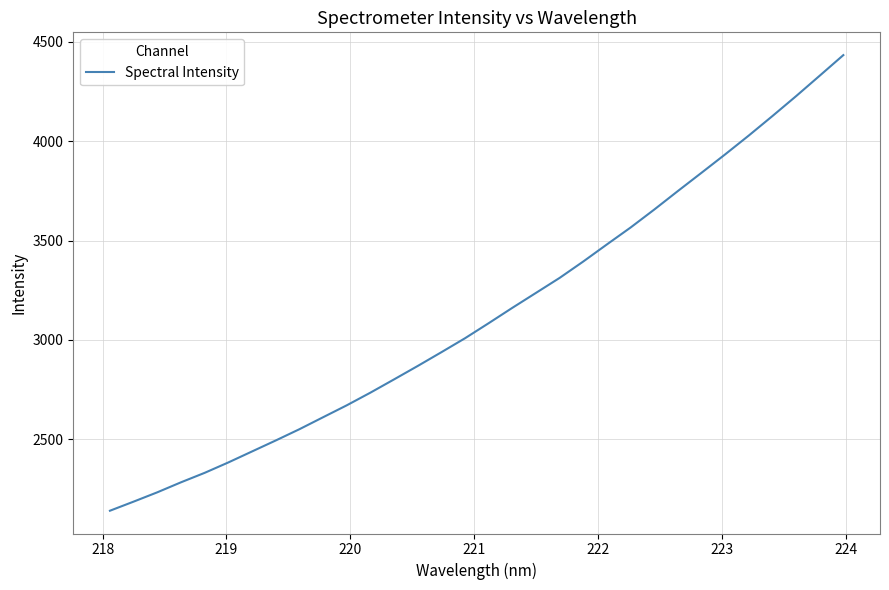

What is the minimum value shown in the chart?

2140.7